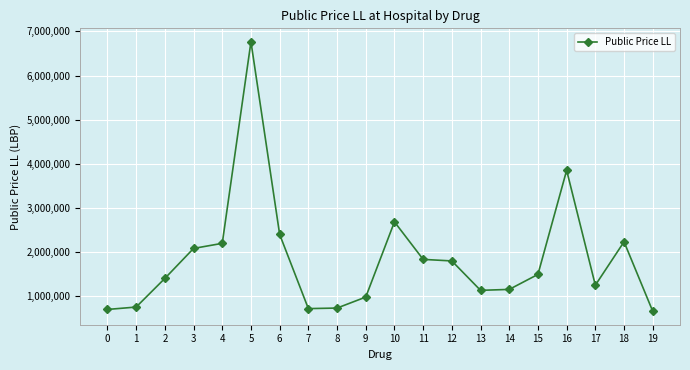

What is the value of the 6th point from the left?

6765531